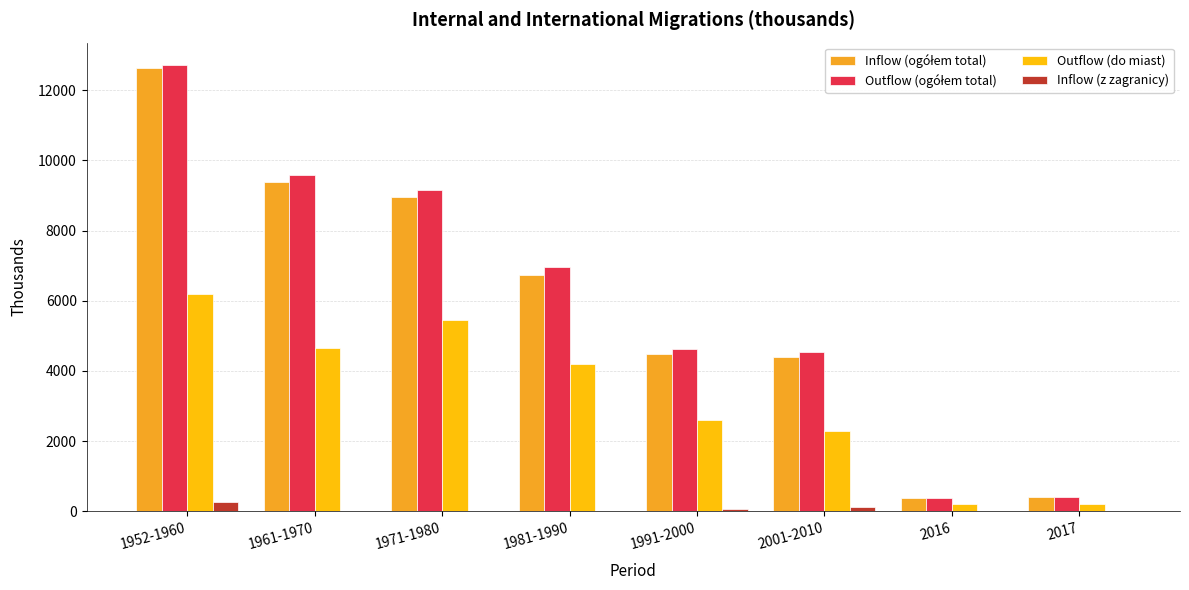

The Outflow (do miast) series shows 4196.5 at 1981-1990. True or false?

True